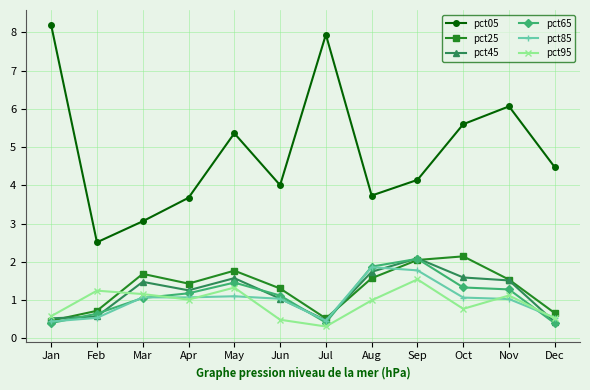

What is the minimum value for pct25?

0.5